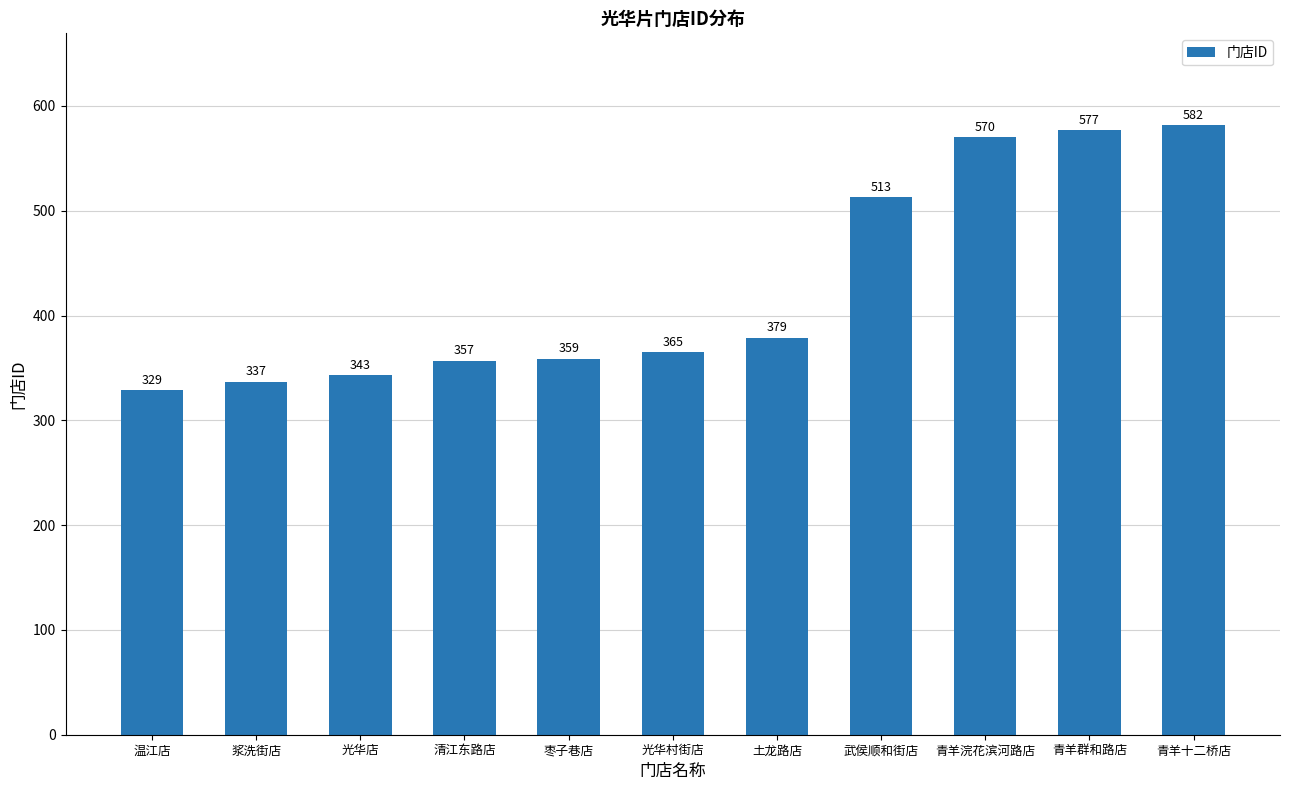

Which category has the lowest value across all series?

温江店